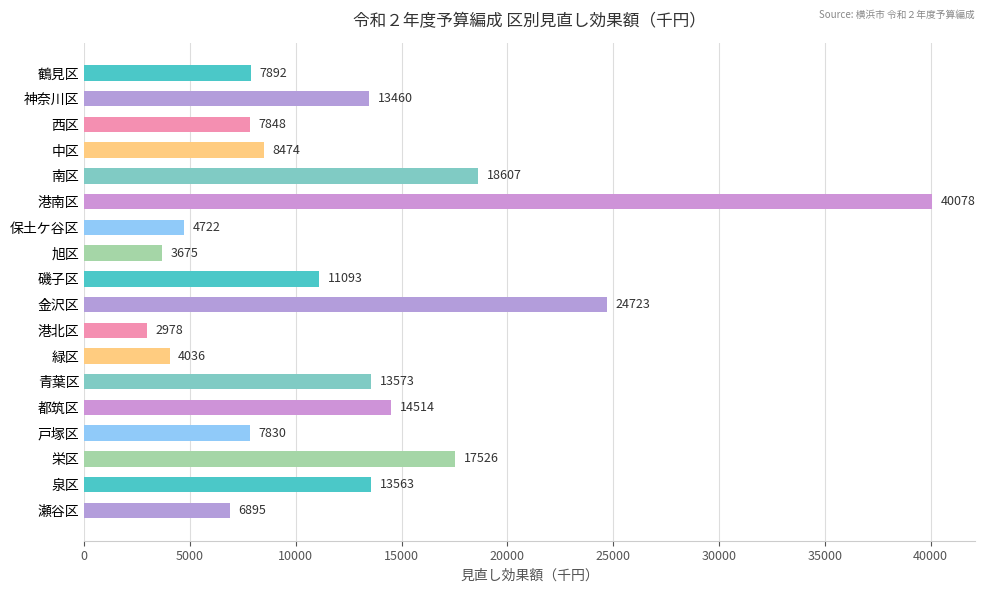

The value at 西区 is 13689. True or false?

False